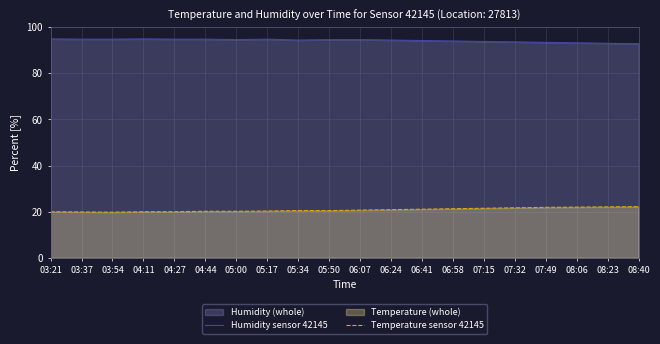

Rank the series at 06:58 from highest to lowest value.

Humidity sensor 42145, Temperature sensor 42145